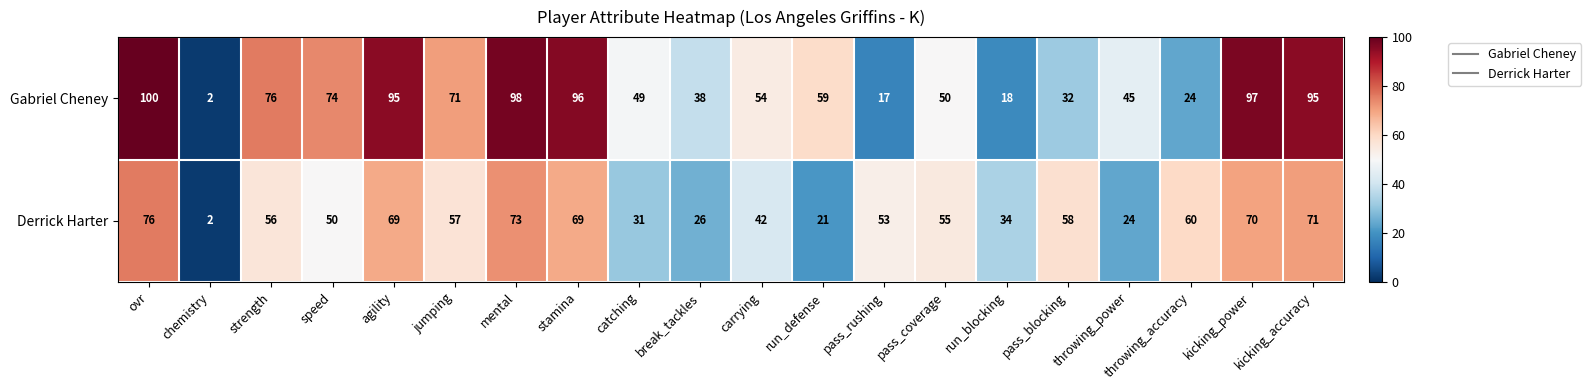

Rank the series by their maximum value, from lowest to highest.

Derrick Harter, Gabriel Cheney